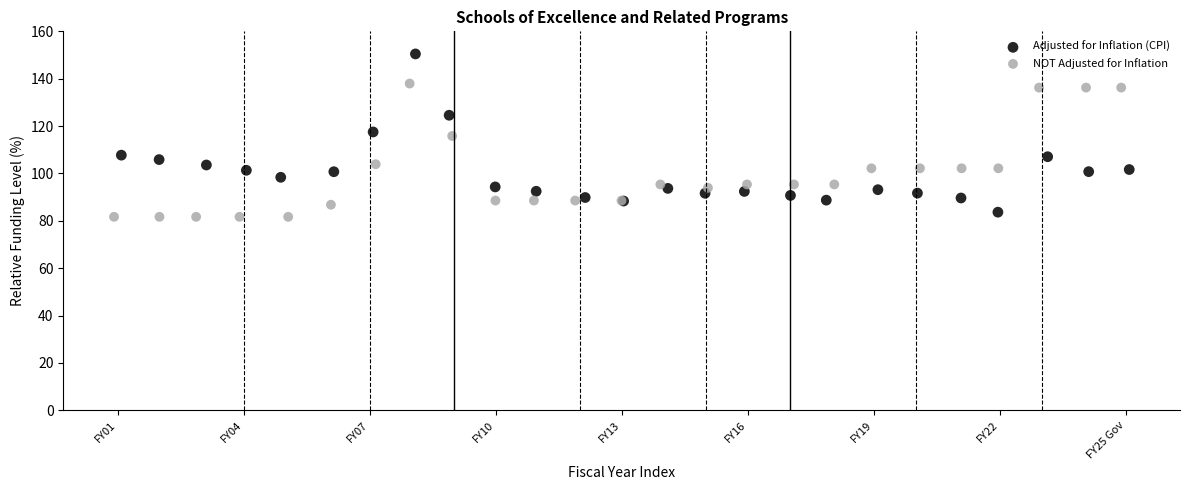

Which series reaches the maximum Y coordinate?

Adjusted for Inflation (CPI)